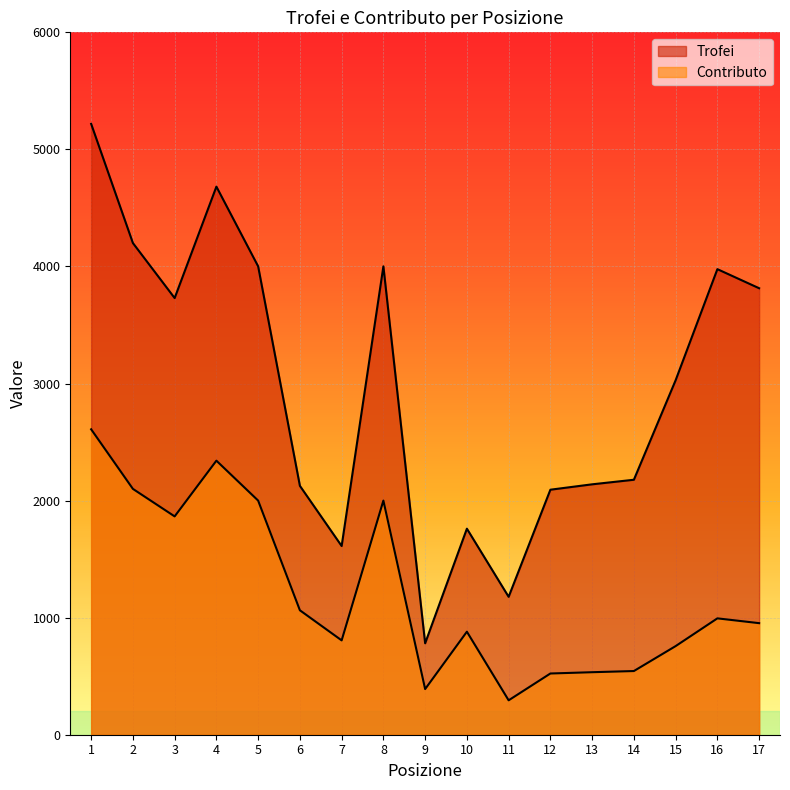

At 13, list the series in order from smallest to largest.

Contributo, Trofei